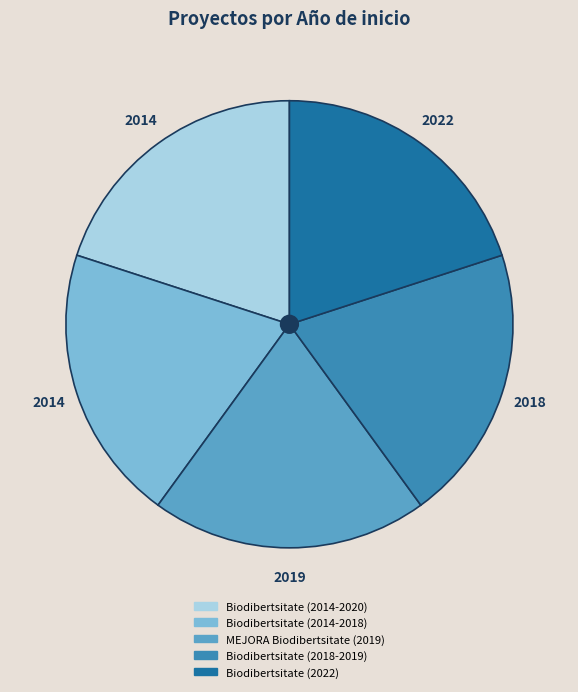

Does any single category account for the majority?

No